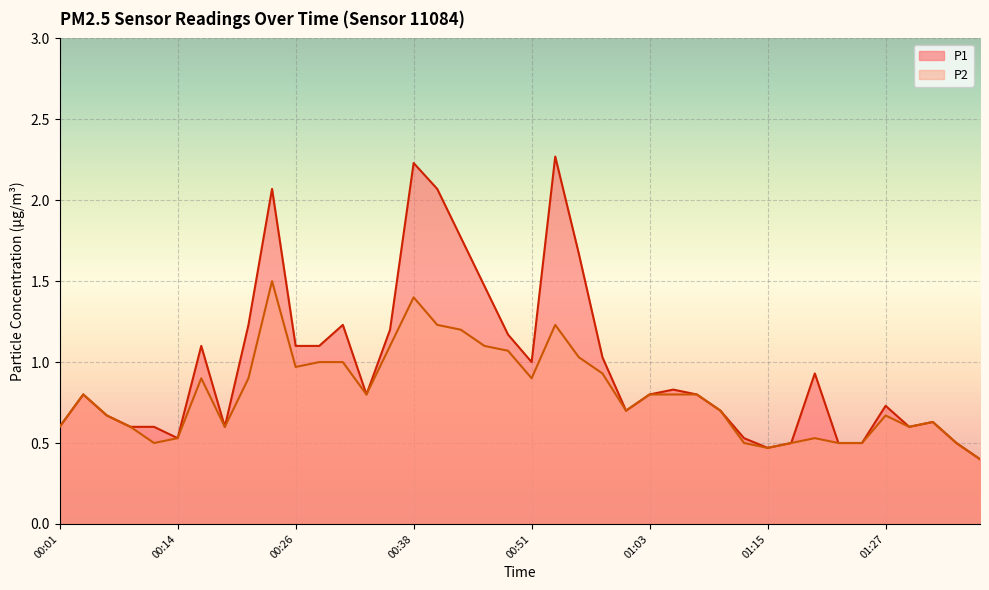

What is the approximate value of P1 at 01:32?

0.6